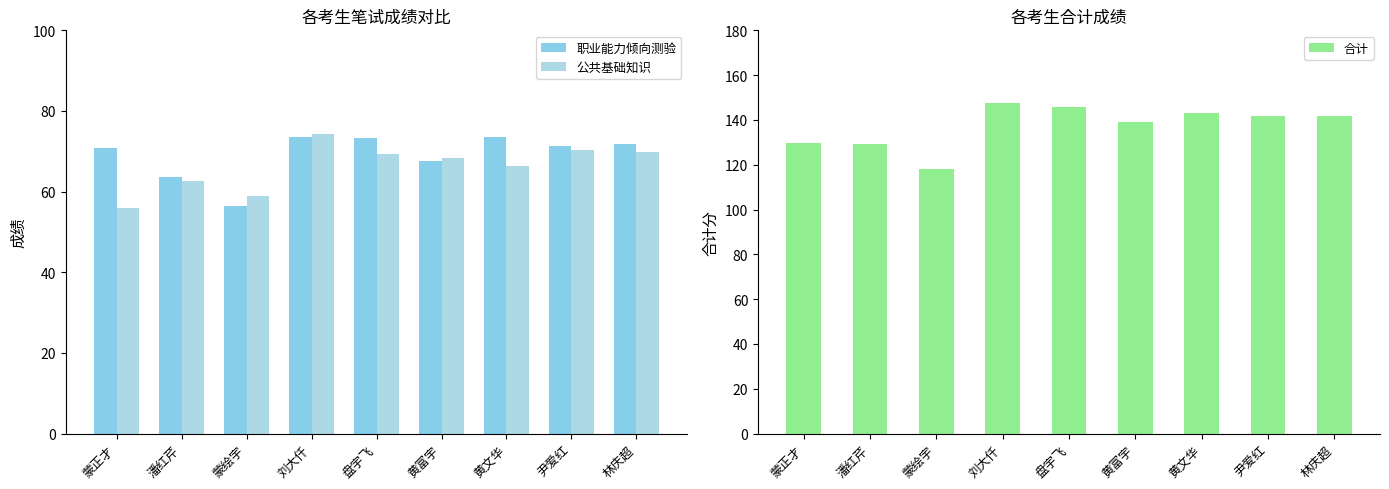

Between 潘红芹 and 蒙绘宇, which series saw the biggest shift?

合计